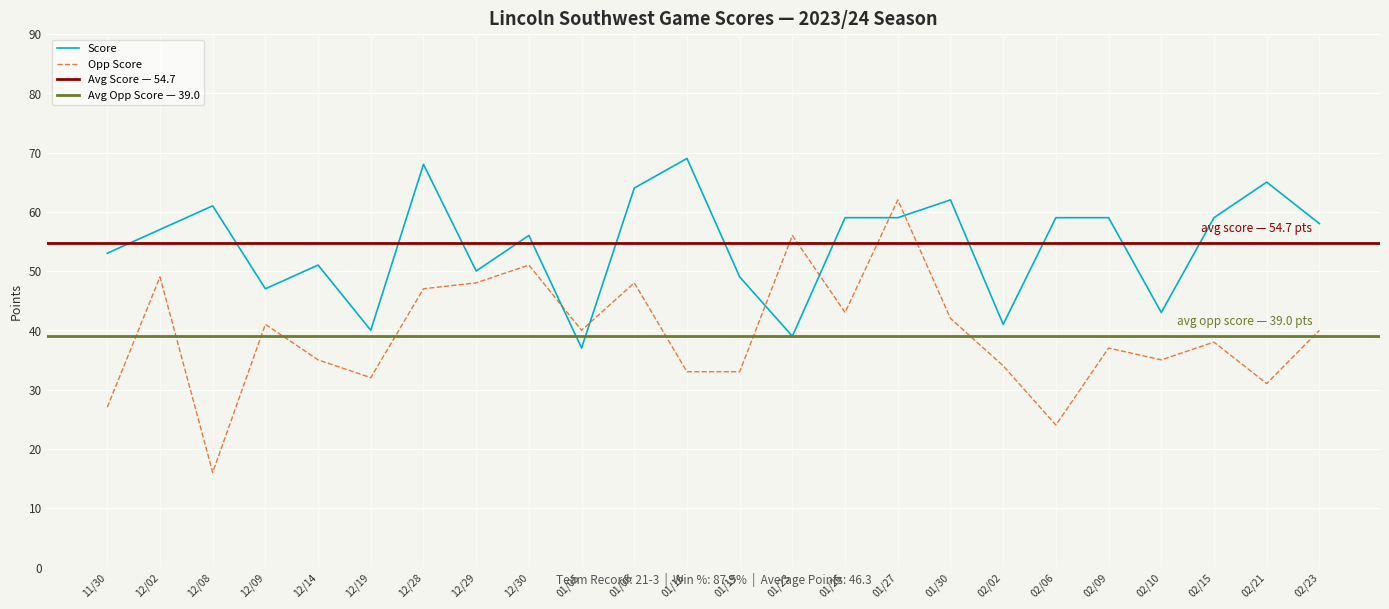

Reading left to right, list all the values displayed in this chart.

Score: 53	57	61	47	51	40	68	50	56	37	64	69	49	39	59	59	62	41	59	59	43	59	65	58
Opp Score: 27	49	16	41	35	32	47	48	51	40	48	33	33	56	43	62	42	34	24	37	35	38	31	40